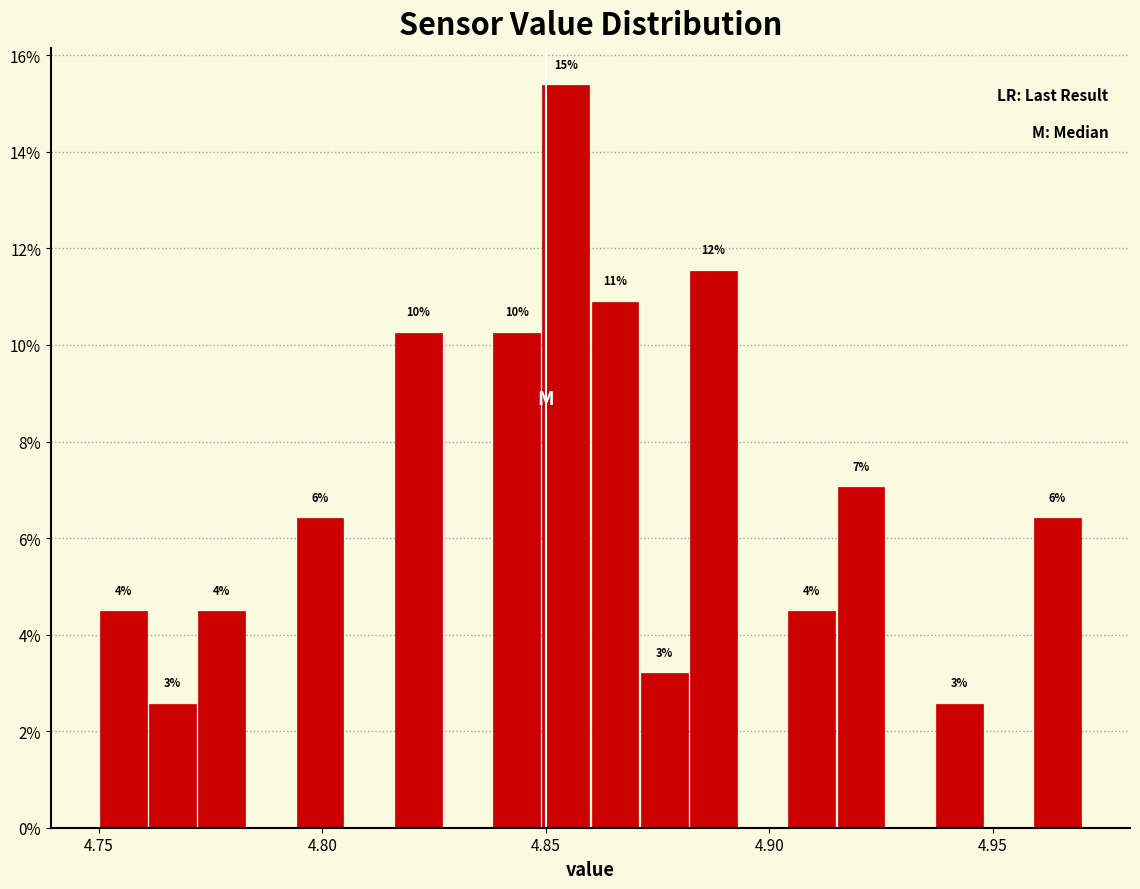

Read against the x-axis, roughly where is the centre of the tallest bar?

4.855